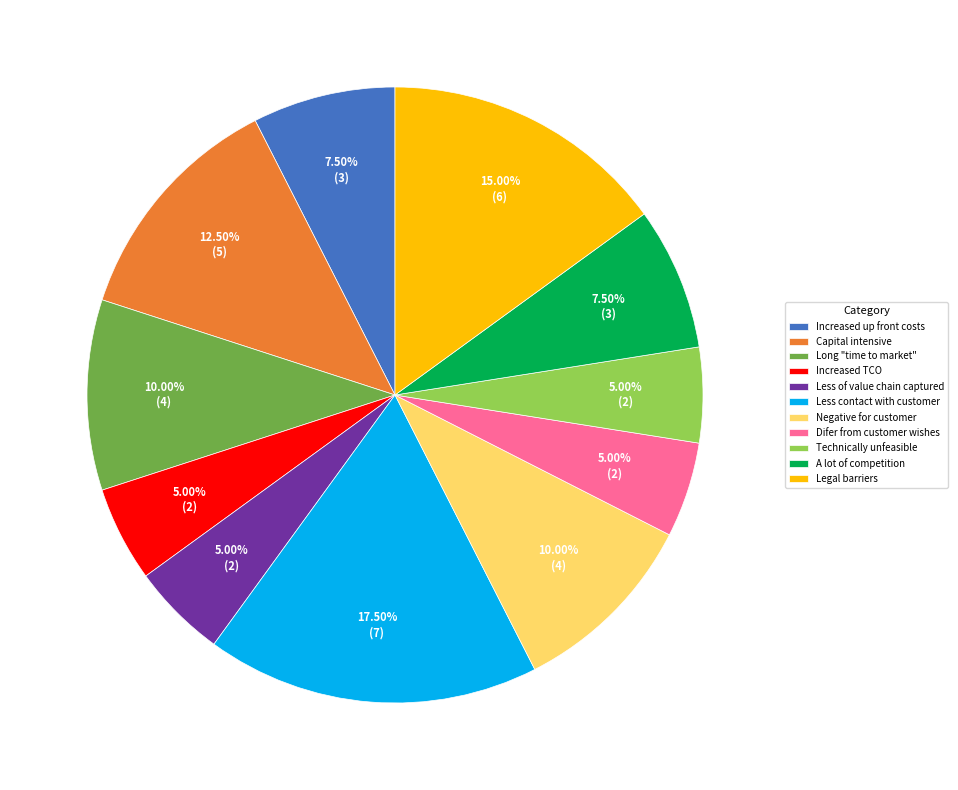

To the nearest percent, what is the average slice percentage?

9%